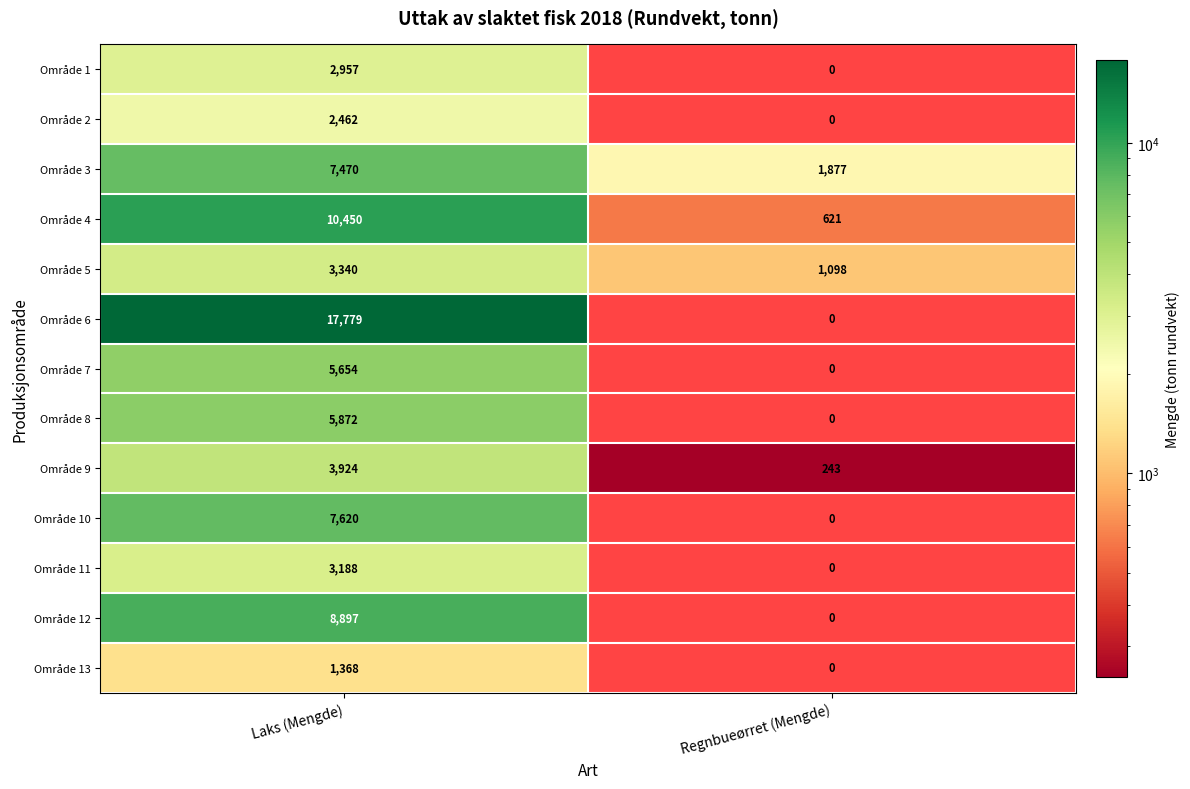

What is the difference between the highest and lowest values at Laks (Mengde)?

16411